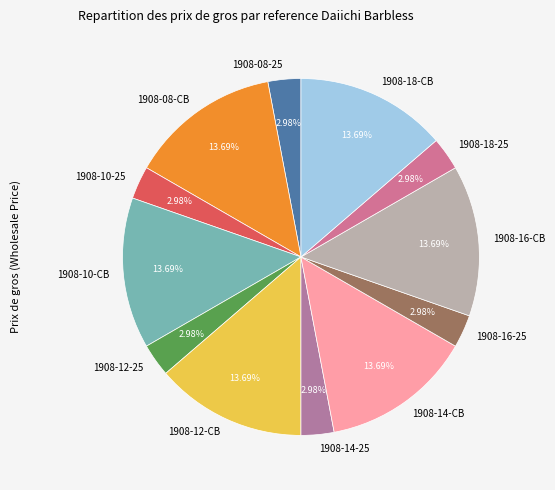

To the nearest percent, what portion does 1908-08-CB represent?

14%